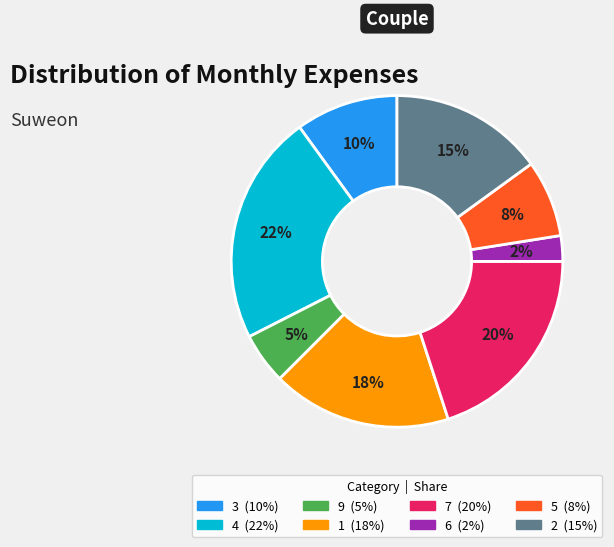

Does 2 represent more than half of the total?

No